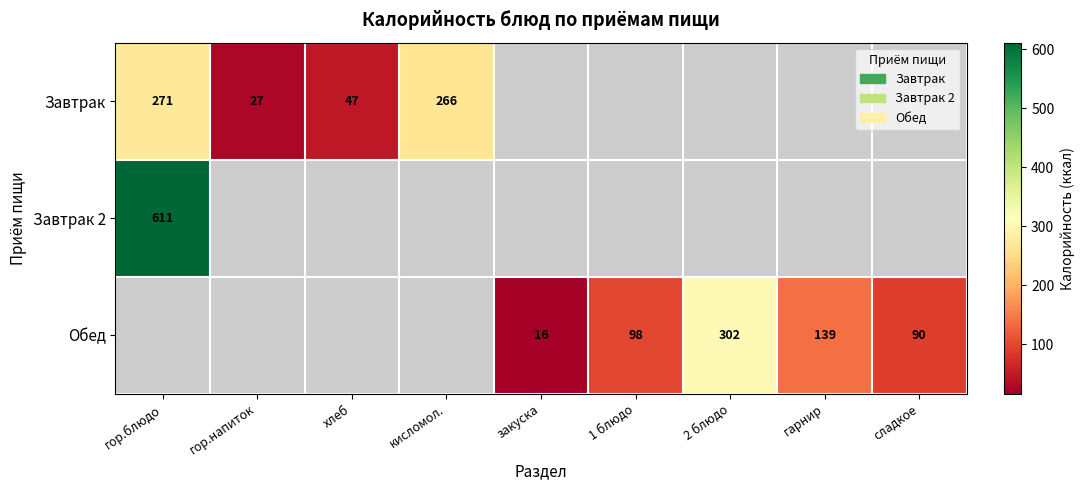

What is the difference between the Завтрак values at гор.блюдо and гор.напиток?

244